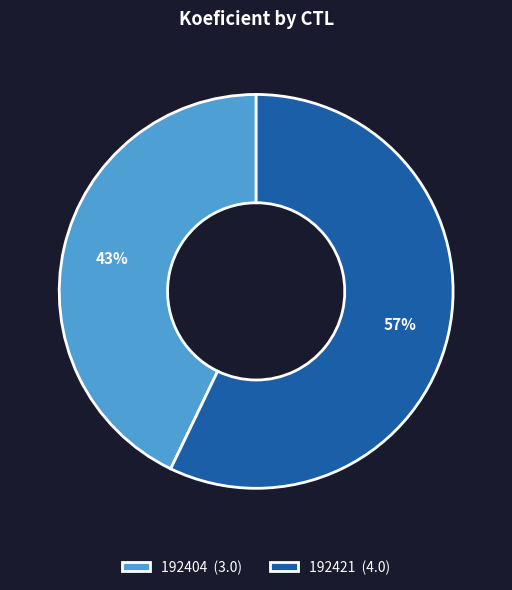

What is the ratio of the value at 192421 (4.0) to the value at 192404 (3.0)?

1.3